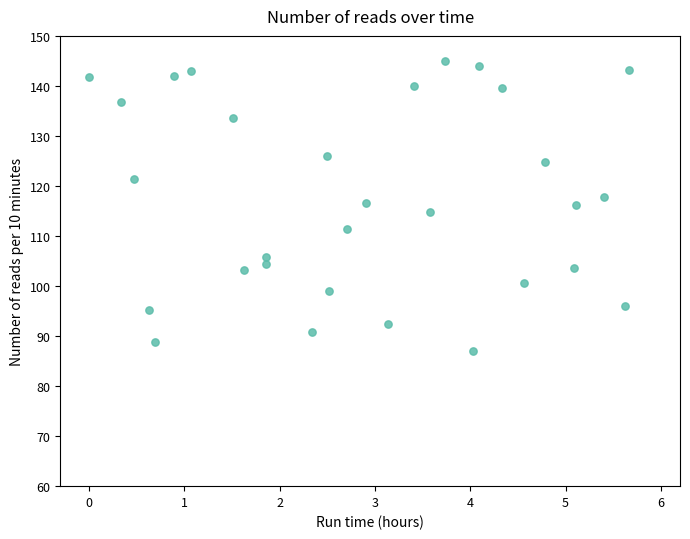

What is the range of Y values (max minus min)?

57.9